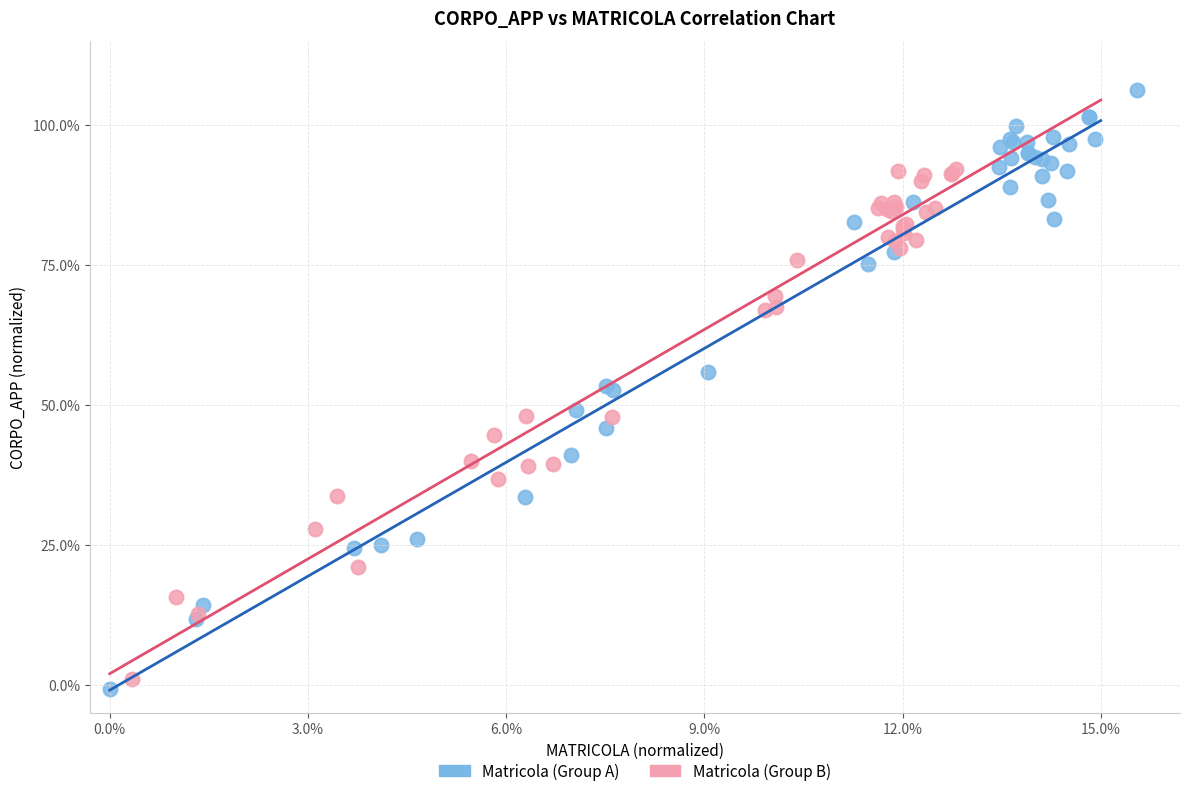

Which series contains the lowest Y value?

Matricola (Group A)